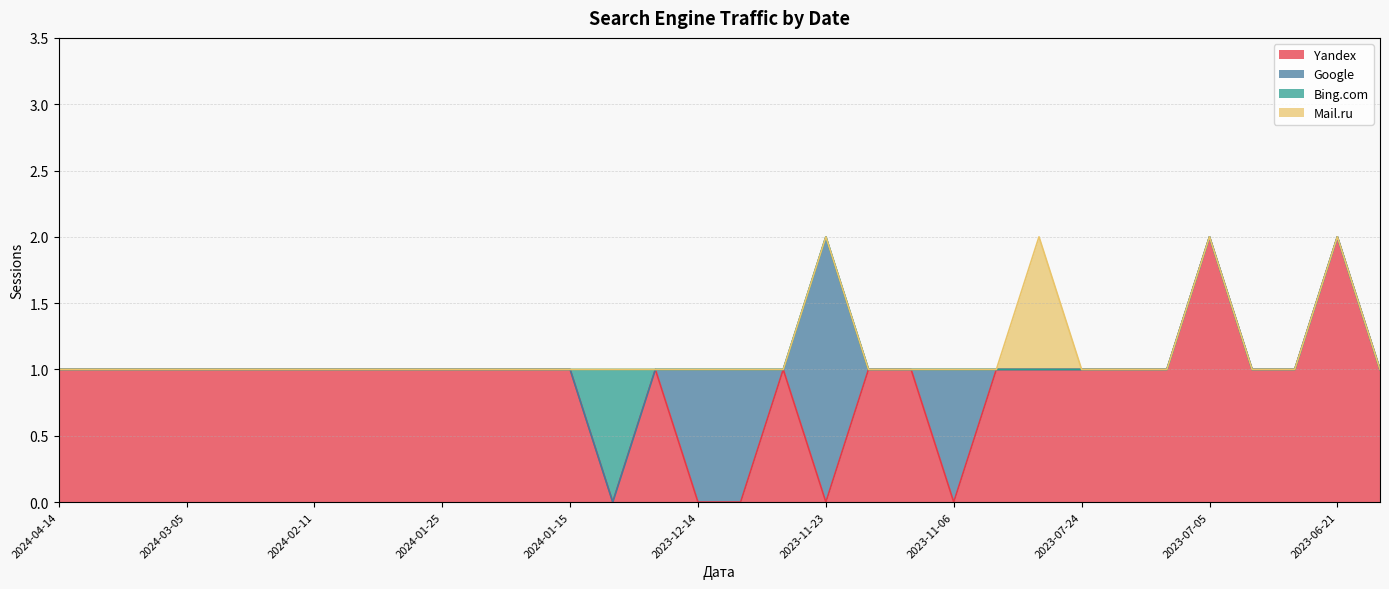

How many series are shown in this chart?

4